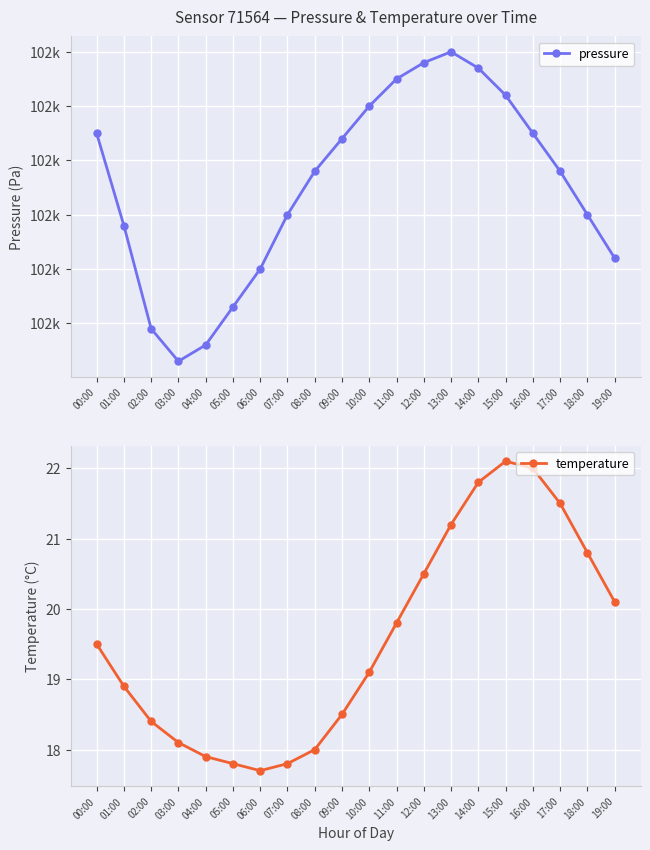

What is the difference between the temperature values at 07:00 and 14:00?

4.0